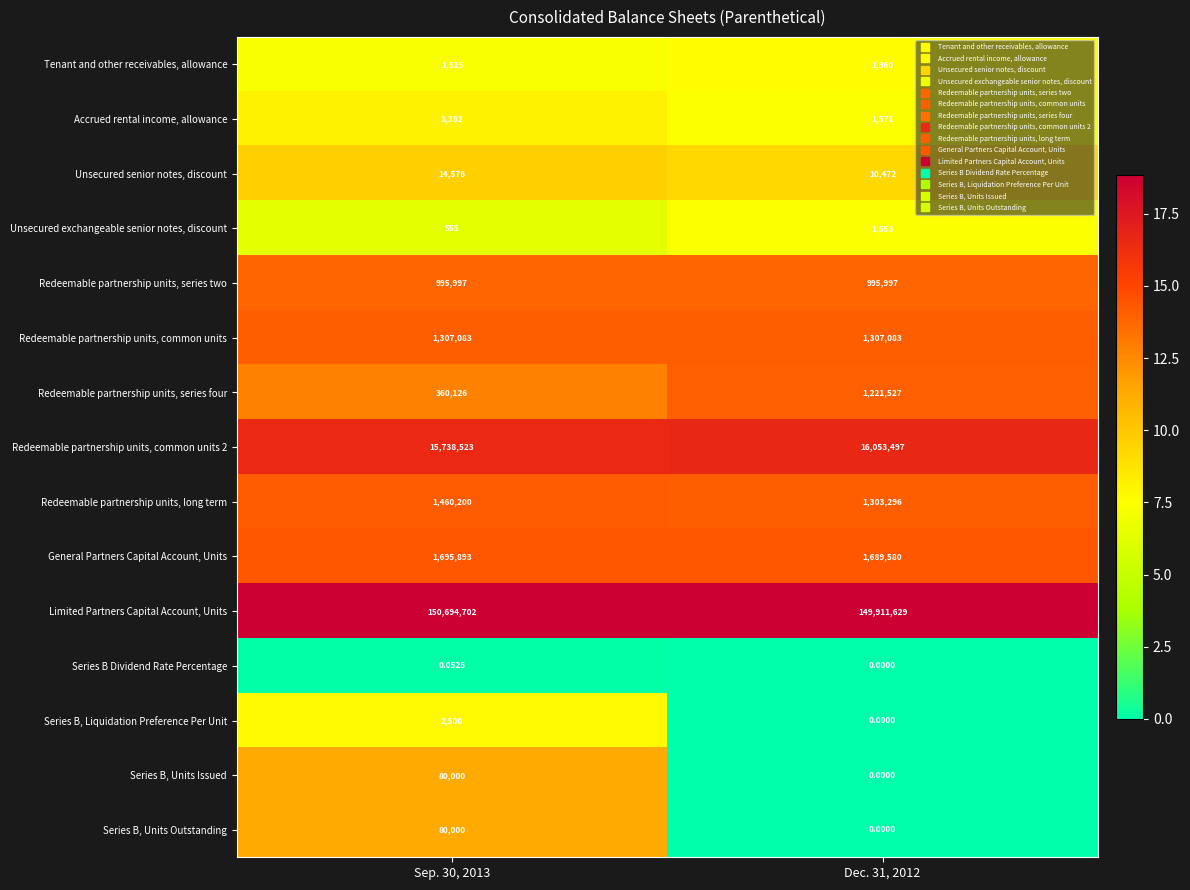

Which series has the widest spread of values?

Redeemable partnership units, series four